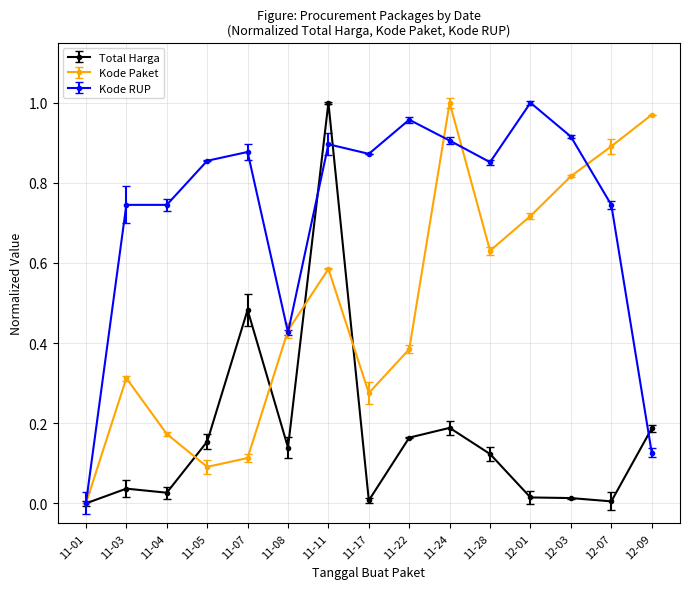

True or false: Total Harga has more than 1 interior local peaks.

True